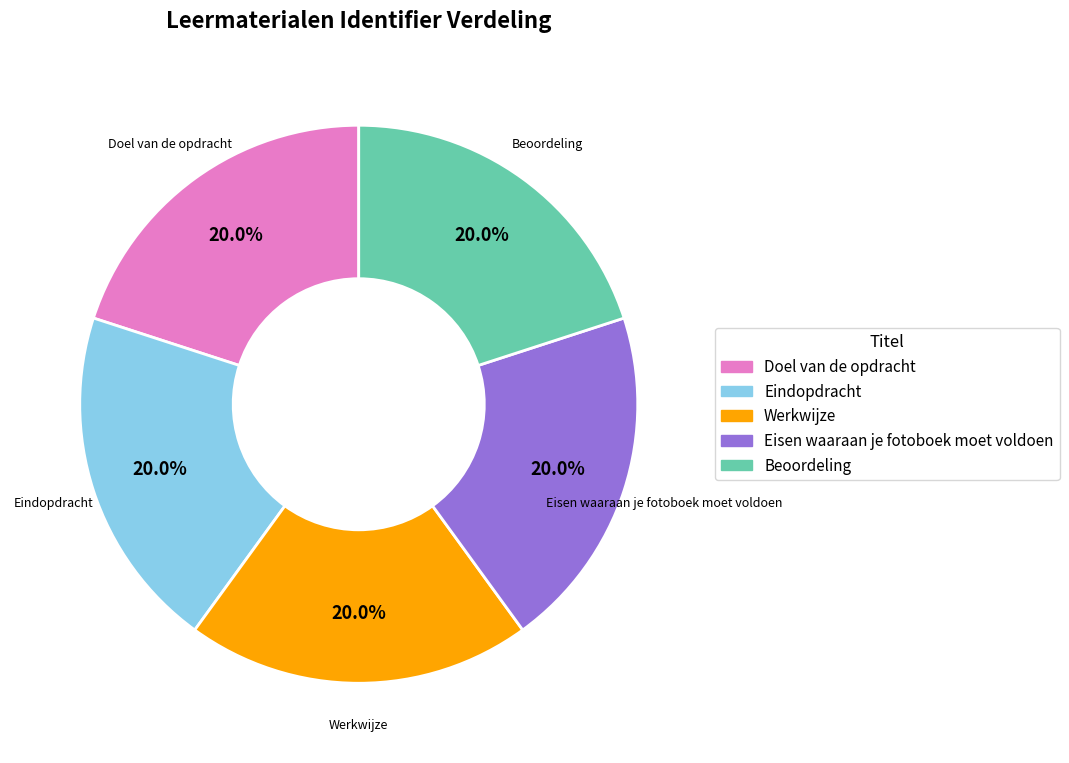

What is the ratio of the value at Werkwijze to the value at Eisen waaraan je fotoboek moet voldoen?

1.0